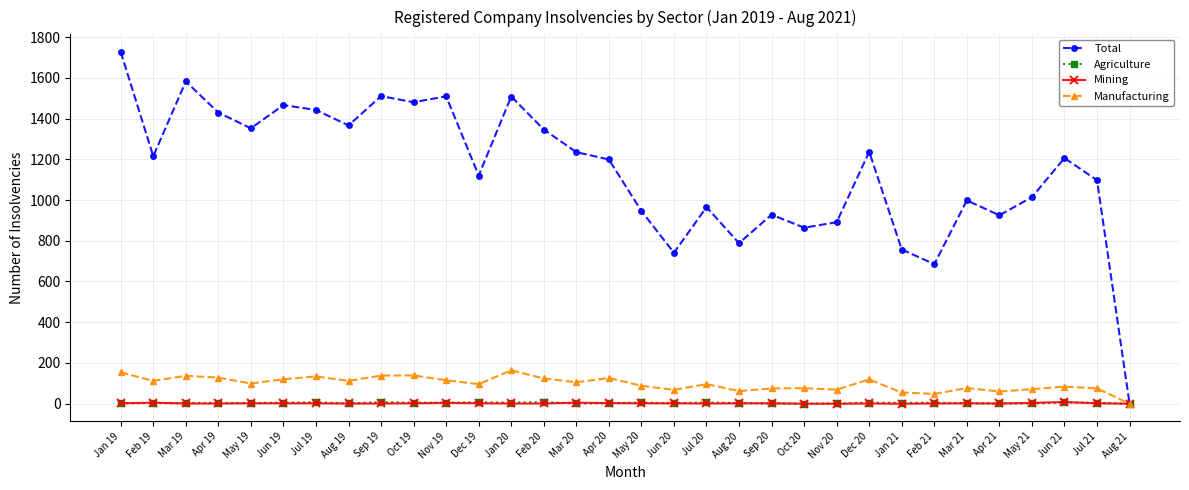

The value of Manufacturing at Aug 19 is 112. True or false?

True